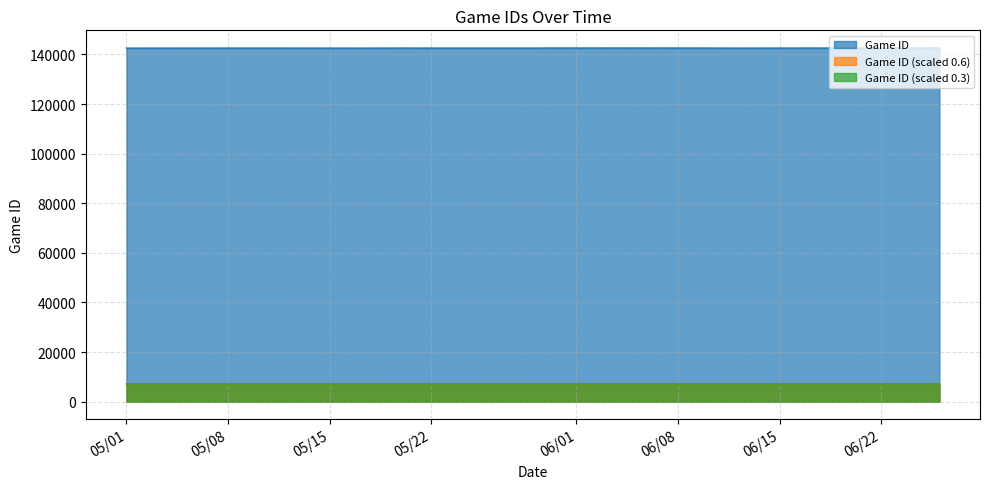

What is the greatest value displayed?

142592.0